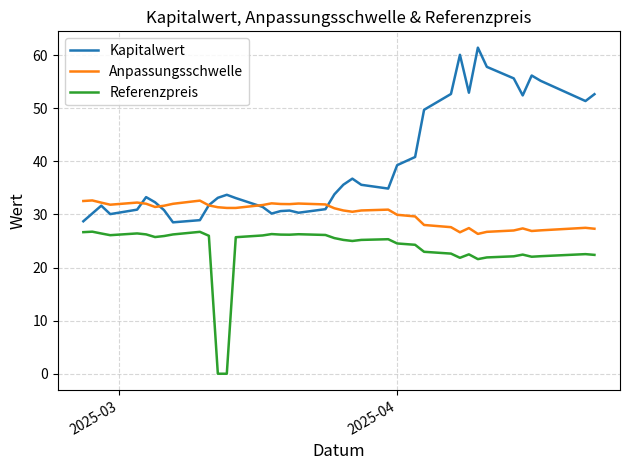

Which series has the widest spread of values?

Kapitalwert